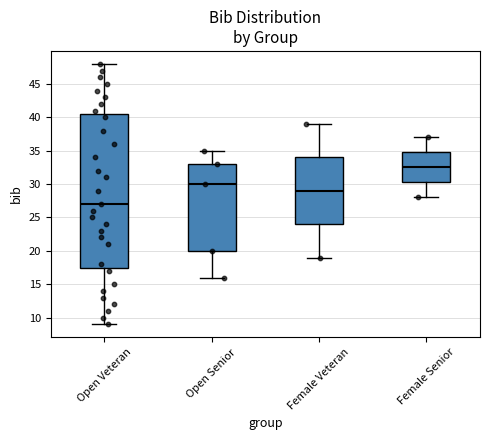

Reading left to right, transcribe this box plot: for each box, give where its median line is, the range the box spans, and where its two whiskers end, as read against the y-axis. The values are not printed on the chart, so give them approximately, as read against the axis.

Open Veteran: median 27.0, box 17.5 to 40.5, whiskers 9.0 to 48.0
Open Senior: median 30.0, box 20.0 to 33.0, whiskers 16.0 to 35.0
Female Veteran: median 29.0, box 24.0 to 34.0, whiskers 19.0 to 39.0
Female Senior: median 32.5, box 30.5 to 35.0, whiskers 28.0 to 37.0